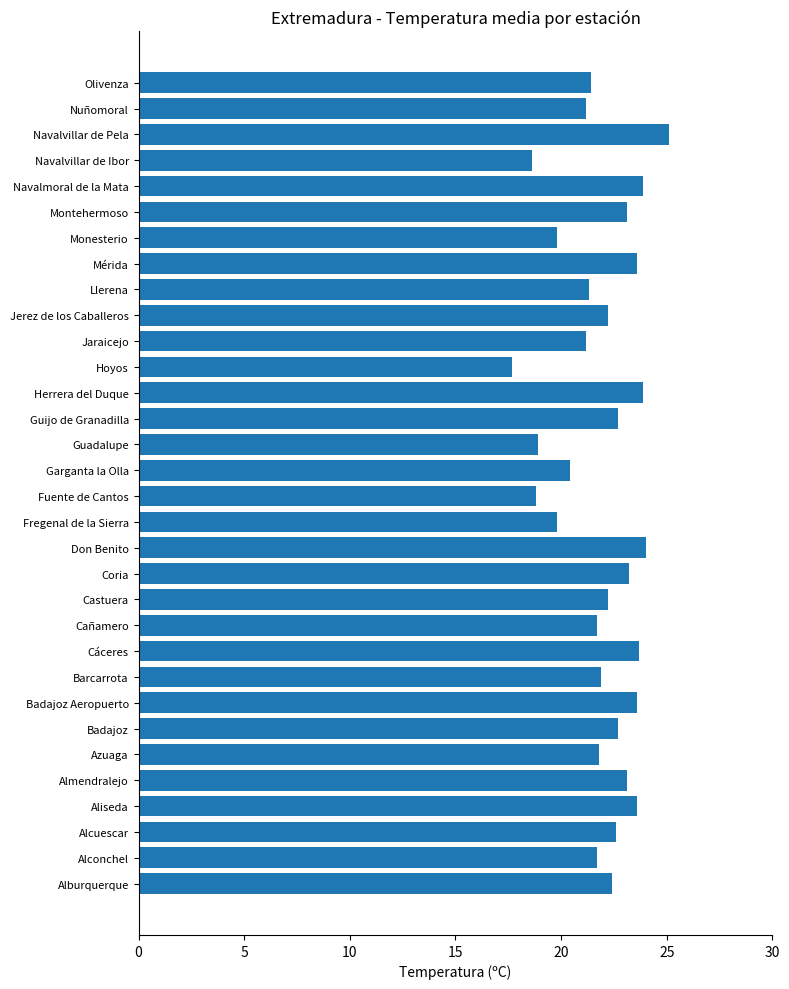

What is the approximate value at Badajoz Aeropuerto?

23.6